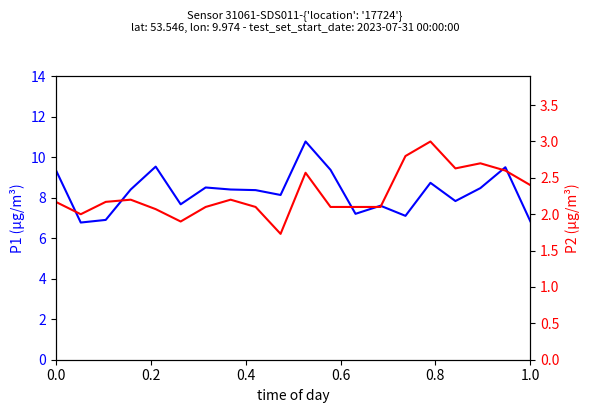

What are all the series names shown in the legend?

P1, P2